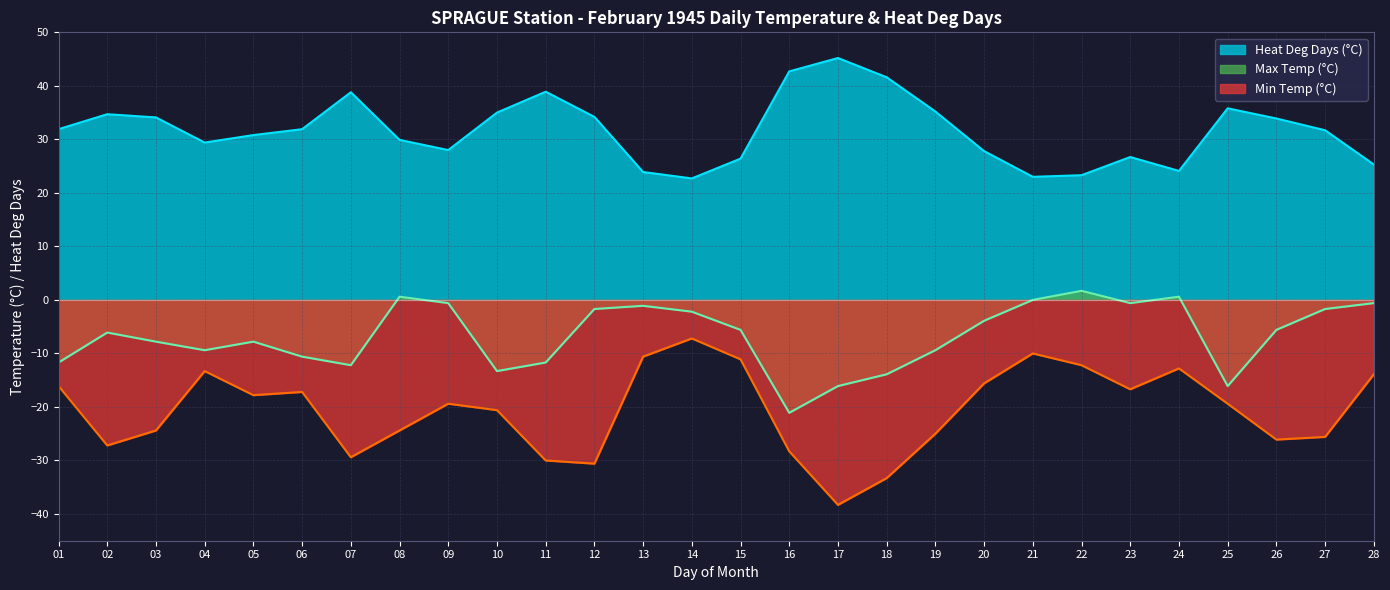

What is the difference between the maximum and minimum values in the Max Temp (°C) series?

22.8